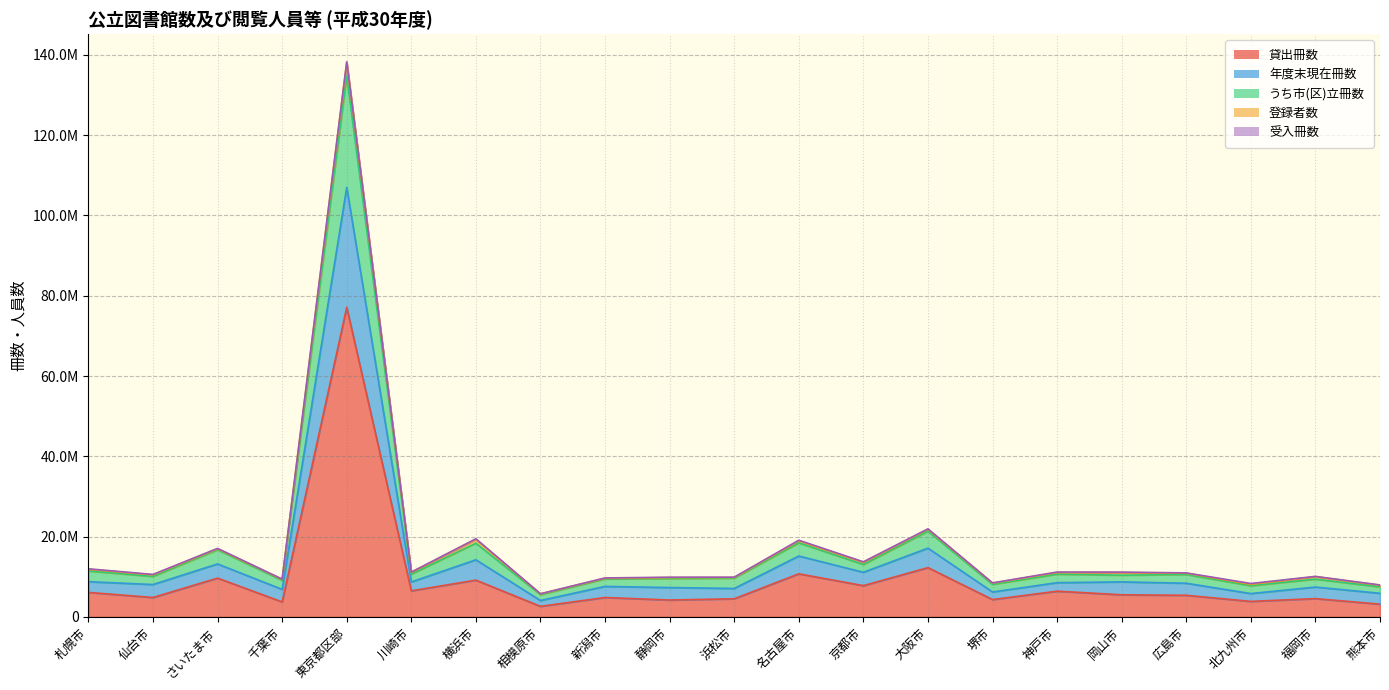

Which series changed the most between 堺市 and 熊本市?

貸出冊数